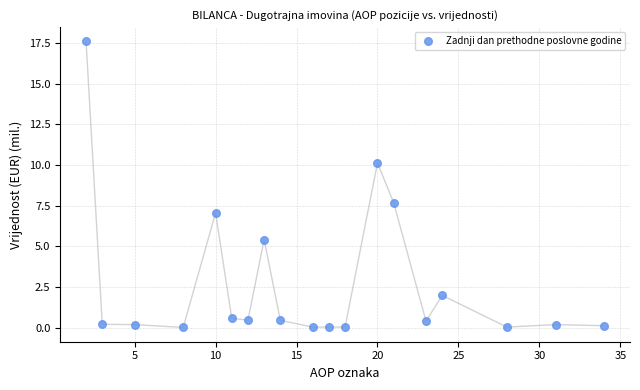

What is the range of Y values (max minus min)?

17.6